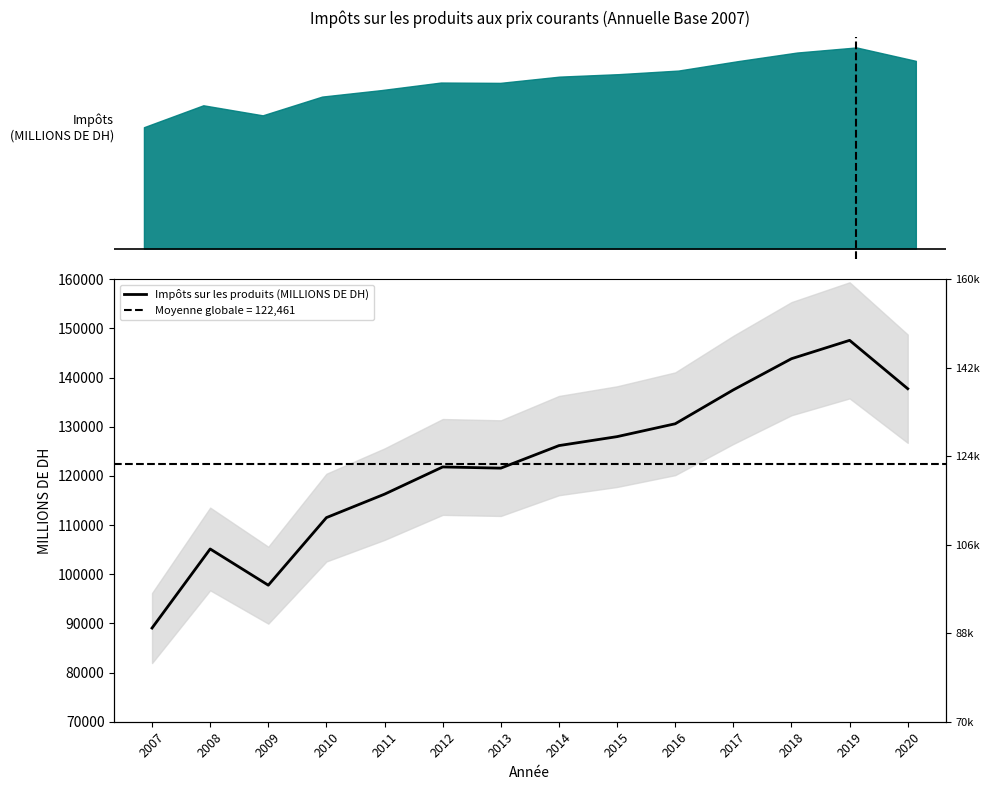

What is the sum of all values?

1714449